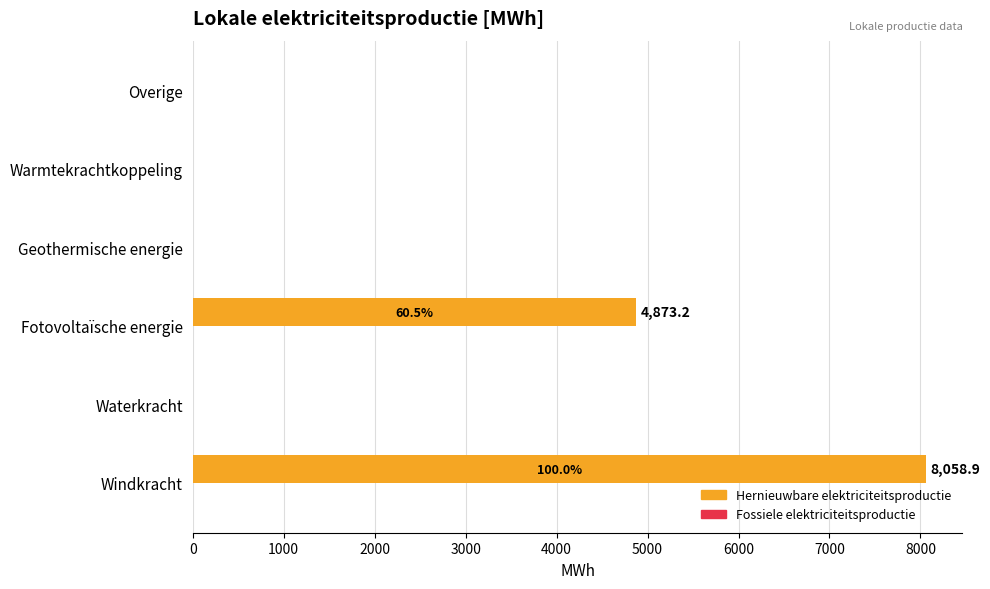

What is the greatest value displayed?

8058.9